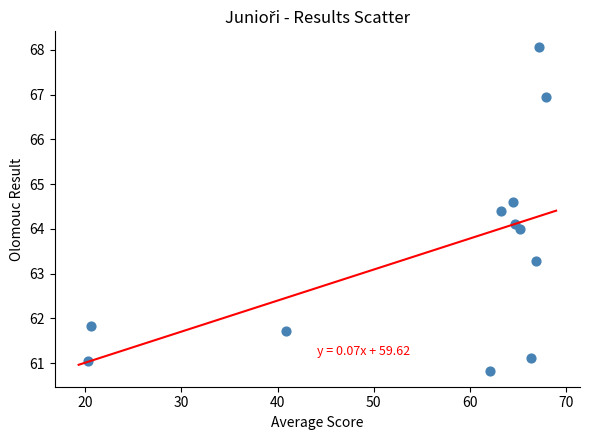

What is the average Y value?

63.5